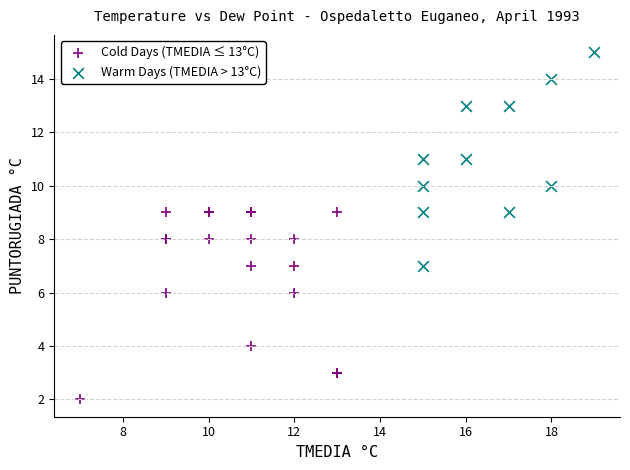

Which series reaches the maximum Y coordinate?

Warm Days (TMEDIA > 13°C)